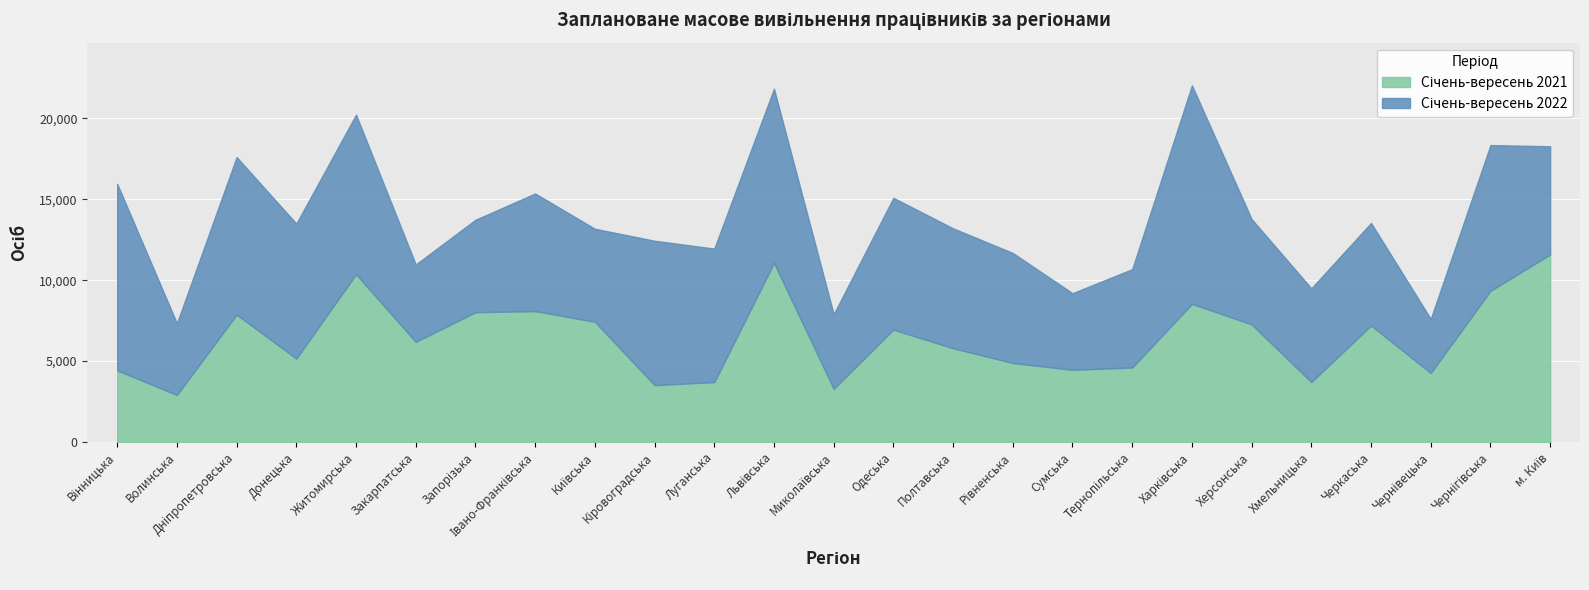

How many times do Січень-вересень 2022 and Січень-вересень 2021 cross each other?

7